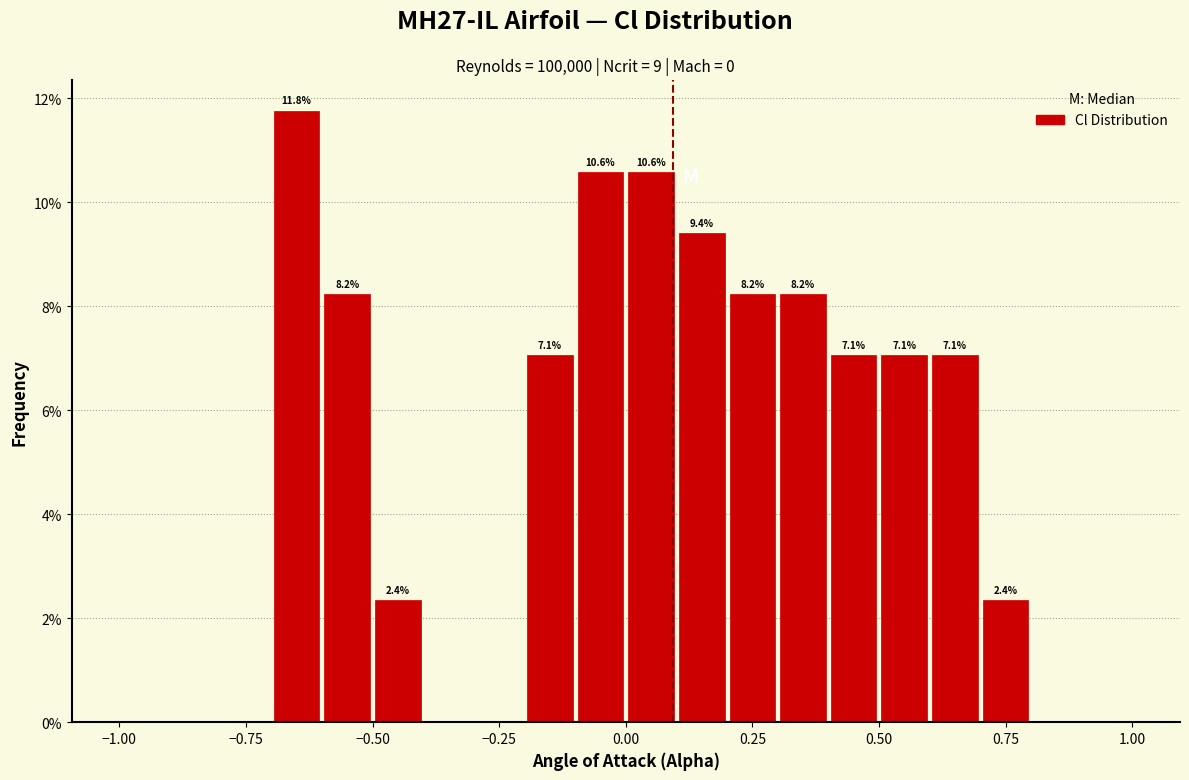

Around what value on the x-axis is the tallest bar? Give the approximate position of its centre, as read against the axis.

-0.65